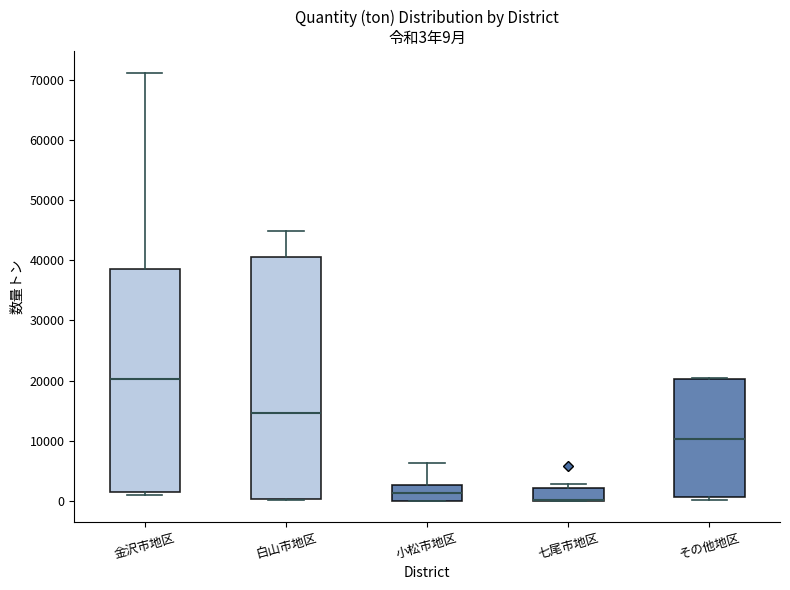

Comparing the boxes themselves (not the whiskers), which one is the tallest?

白山市地区